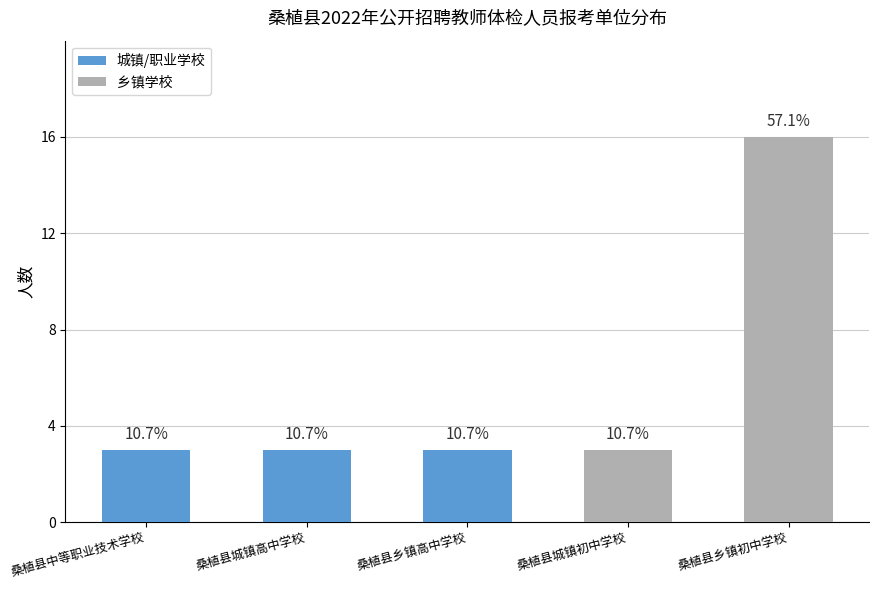

How many bars are there in total?

5